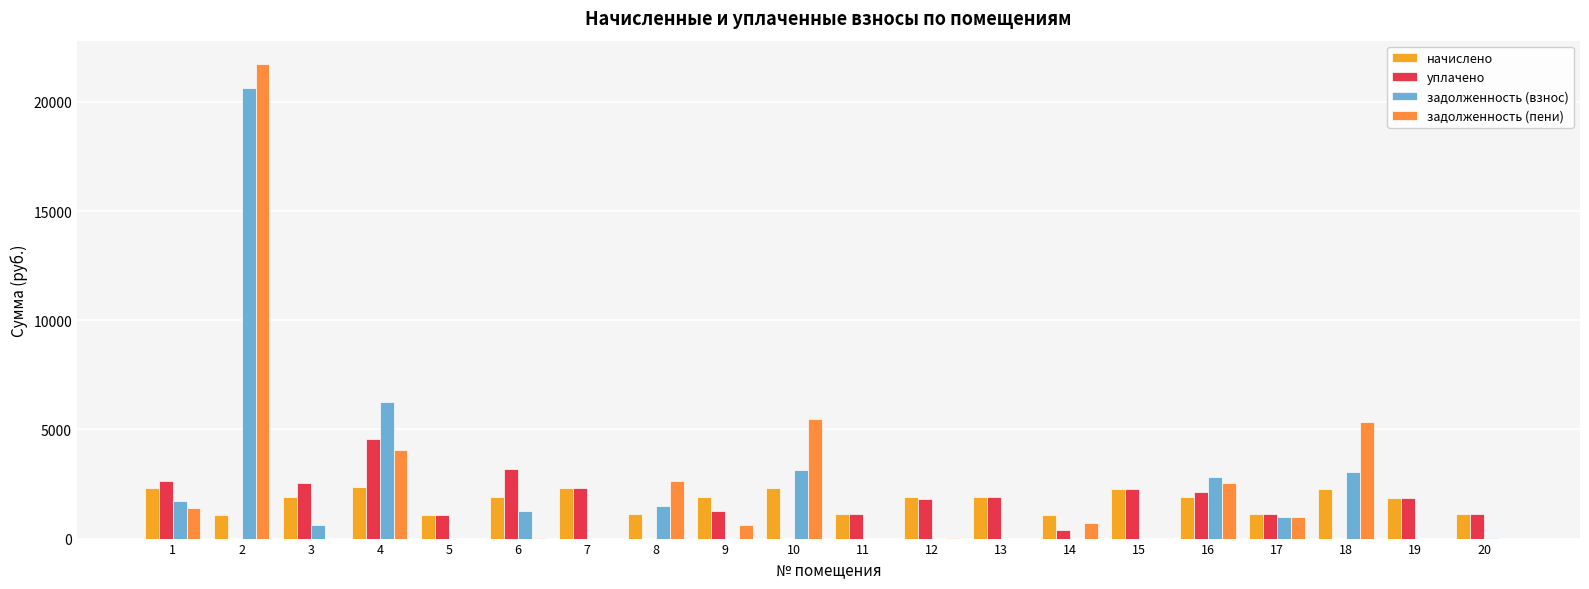

How many groups of bars are there?

20